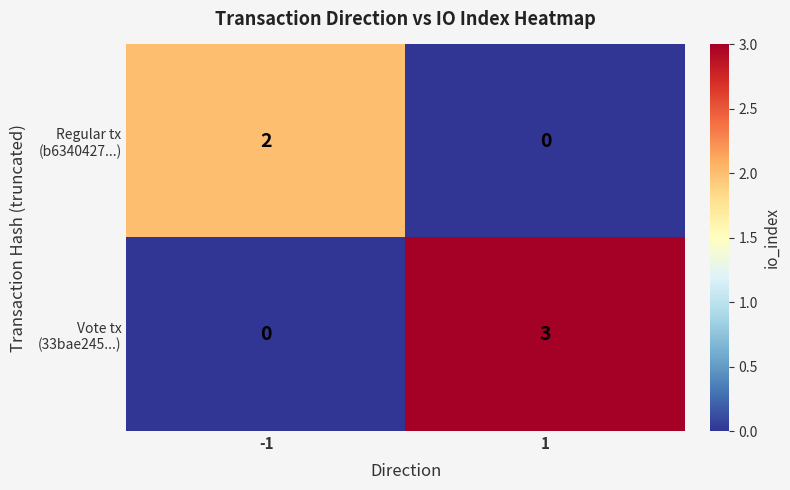

What is the total value across all series at 1?

3